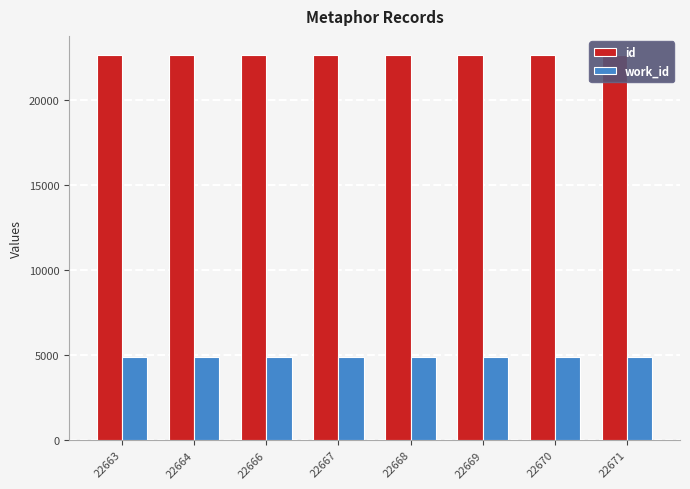

At which category is the sum across all series the highest?

22671